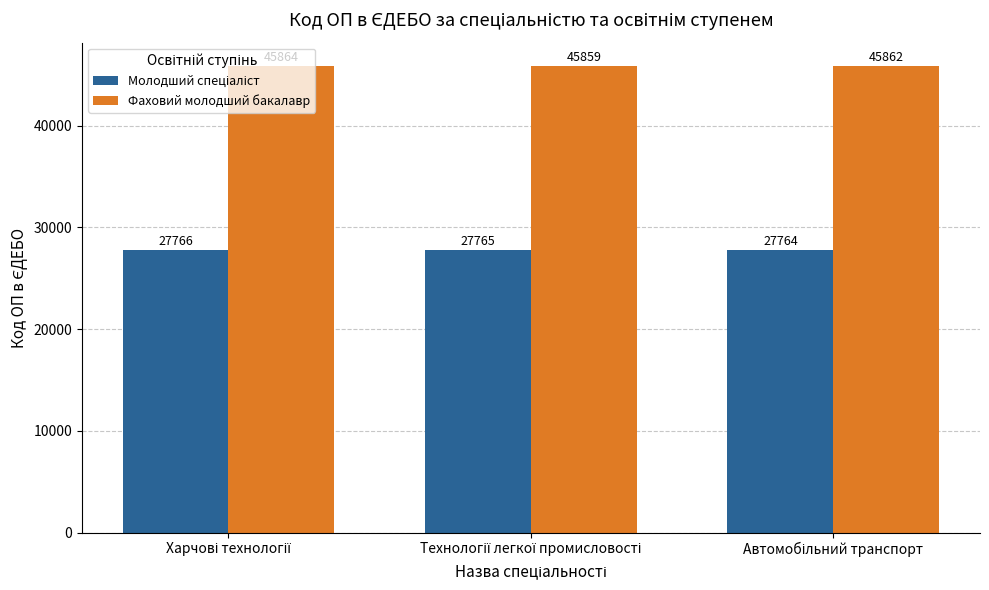

What is the lowest value of the Фаховий молодший бакалавр series?

45859